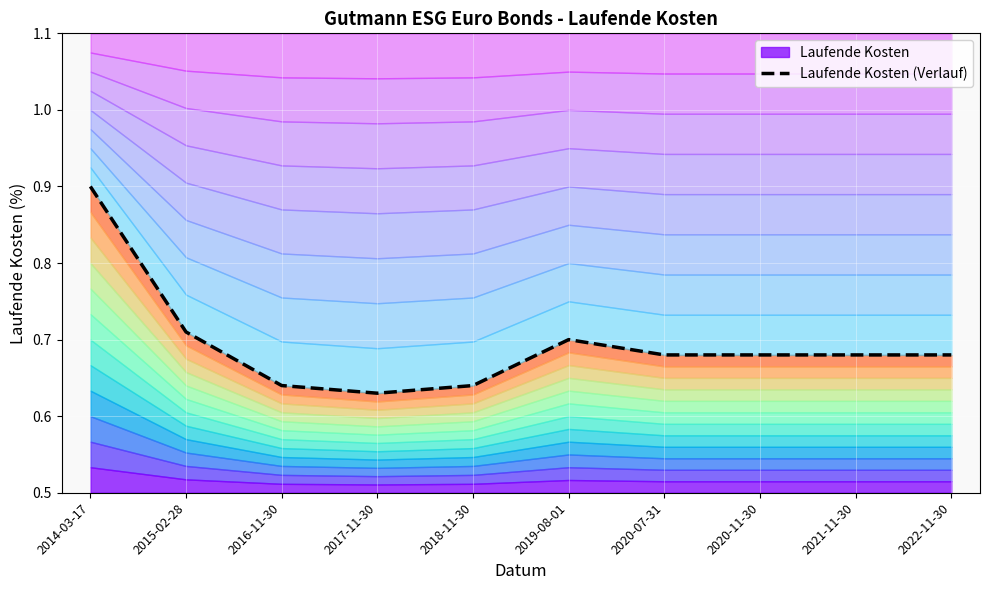

What is the label of the 8th point from the left?

2020-11-30